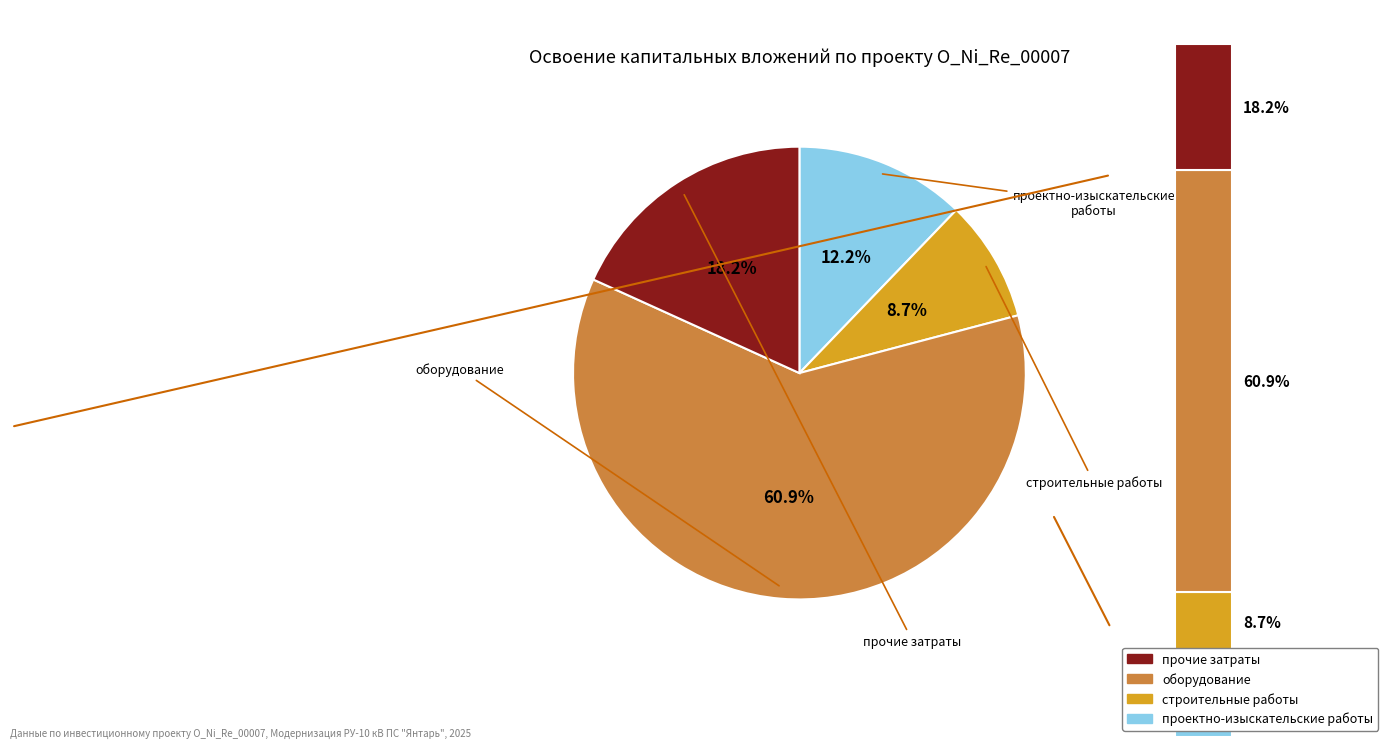

How many slices are in this pie chart?

4